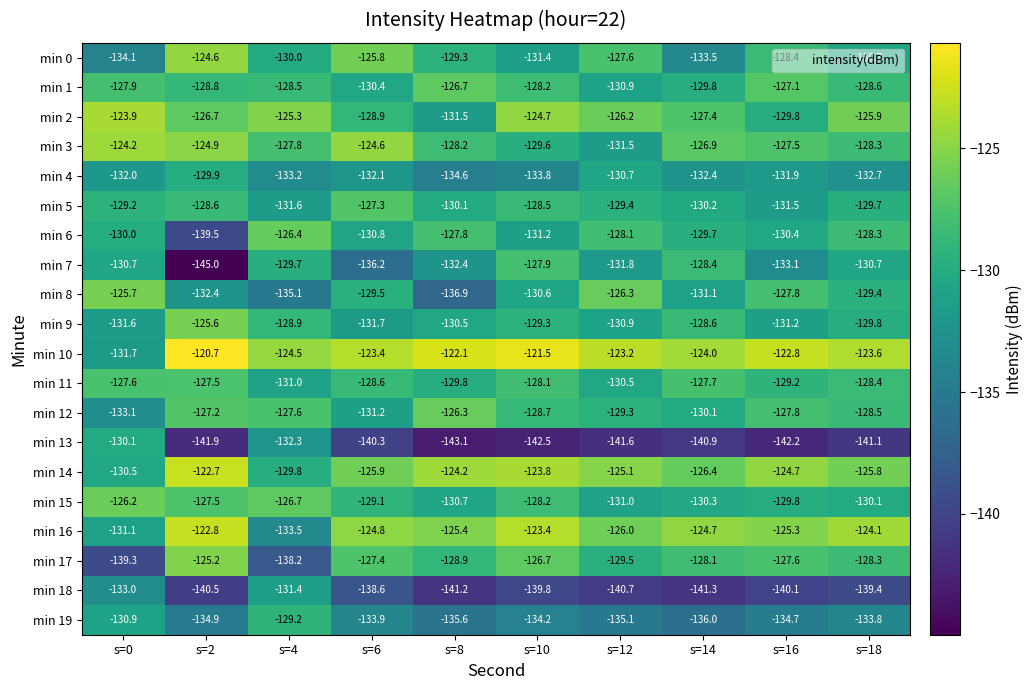

How many categories are shown in the chart?

10